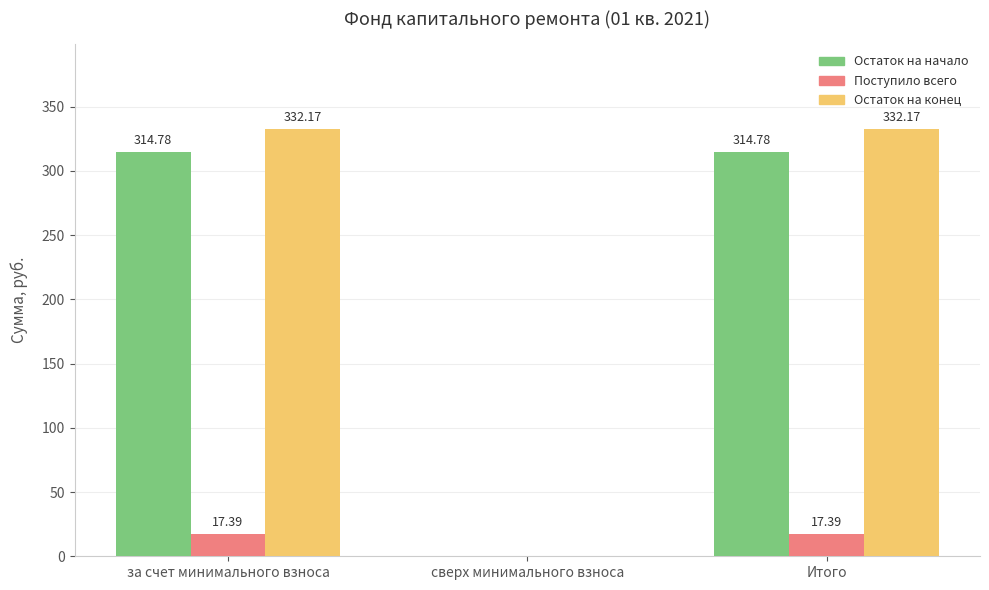

Are the bars grouped side by side (vs. stacked)?

Yes